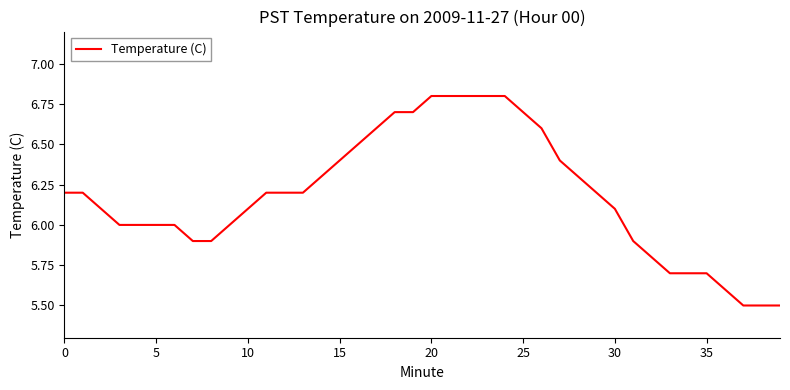

What is the smallest value displayed?

5.5